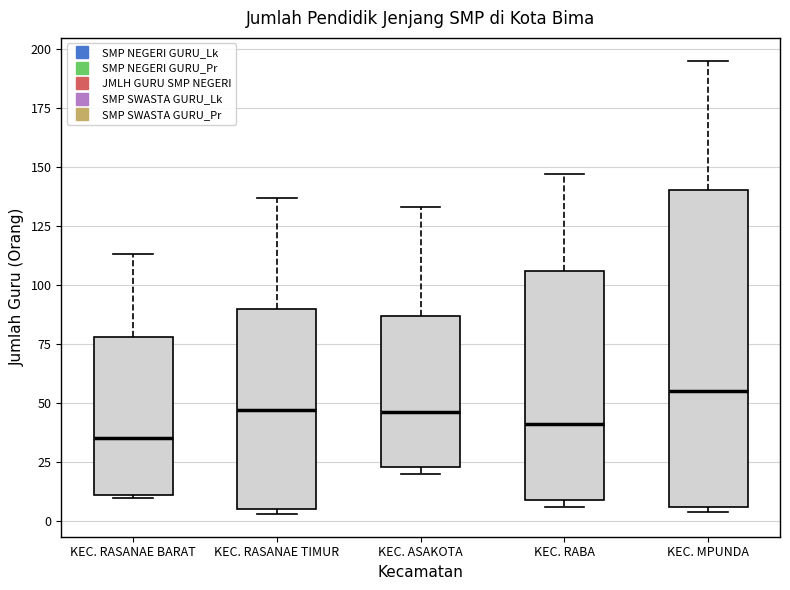

Comparing the boxes themselves (not the whiskers), which one is the tallest?

KEC. MPUNDA